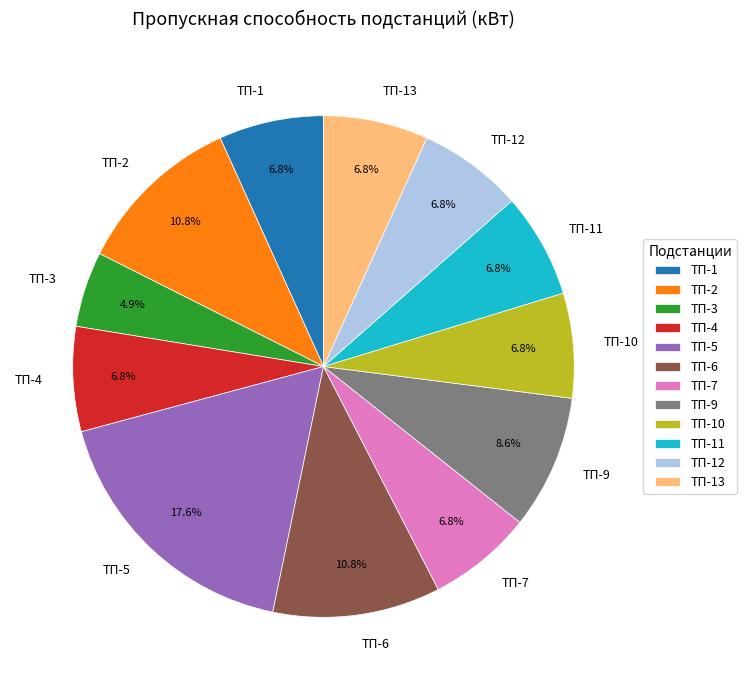

True or false: ТП-1 accounts for 17% of the total.

False